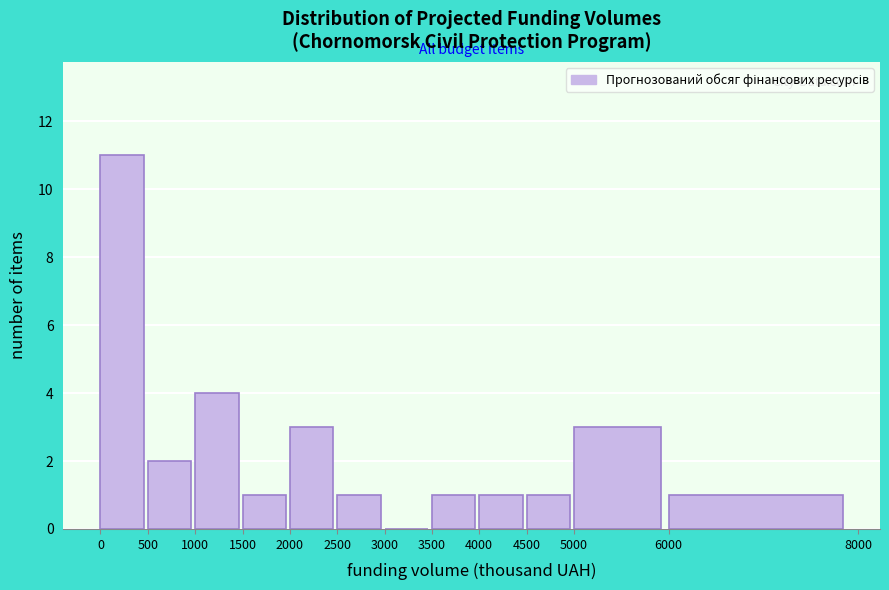

Reading left to right, list every bar in this chart as the range it spans on the x-axis followed by its height. The values are not printed on the chart, so give them approximately, as read against the axis.

0 to 500: 11
500 to 1000: 2
1000 to 1500: 4
1500 to 2000: 1
2000 to 2500: 3
2500 to 3000: 1
3000 to 3500: 0
3500 to 4000: 1
4000 to 4500: 1
4500 to 5000: 1
5000 to 6000: 3
6000 to 8000: 1